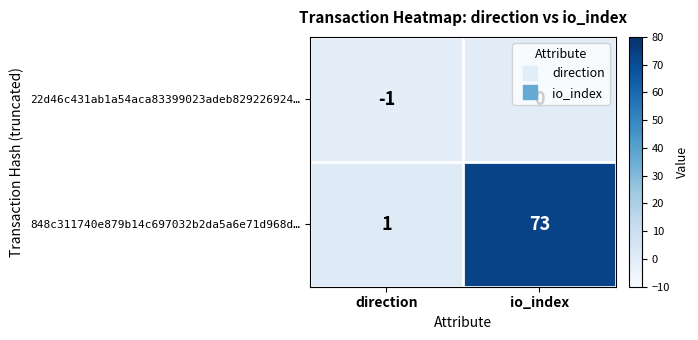

Which label corresponds to the largest value in the chart?

io_index